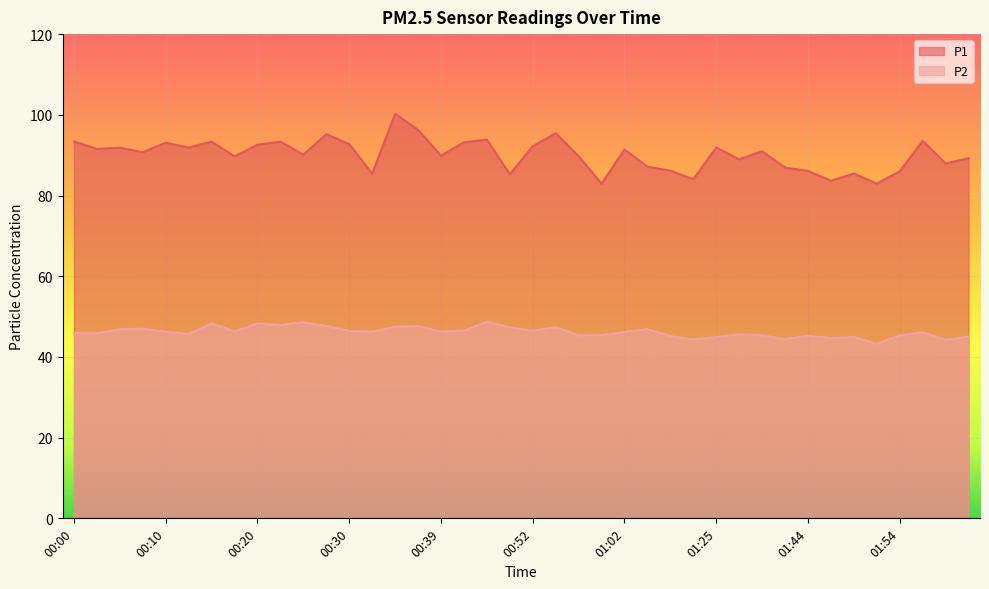

At how many categories does at least one series exceed 92?

14